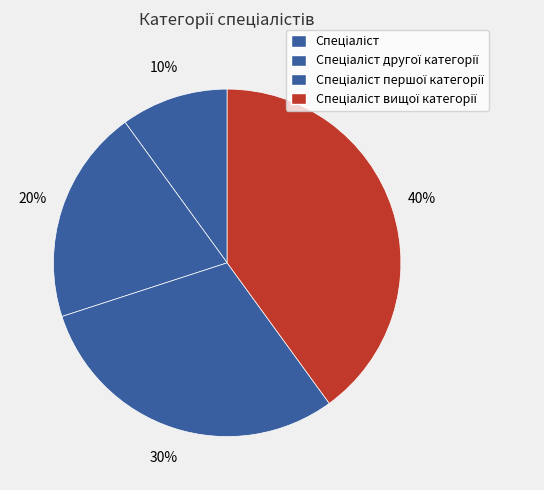

How many segments does this pie chart have?

4